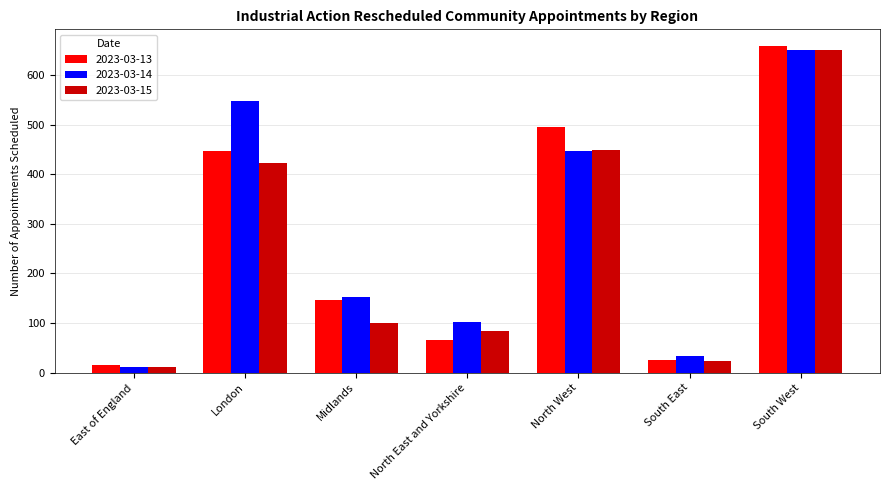

Which category has the highest value across all series?

South West